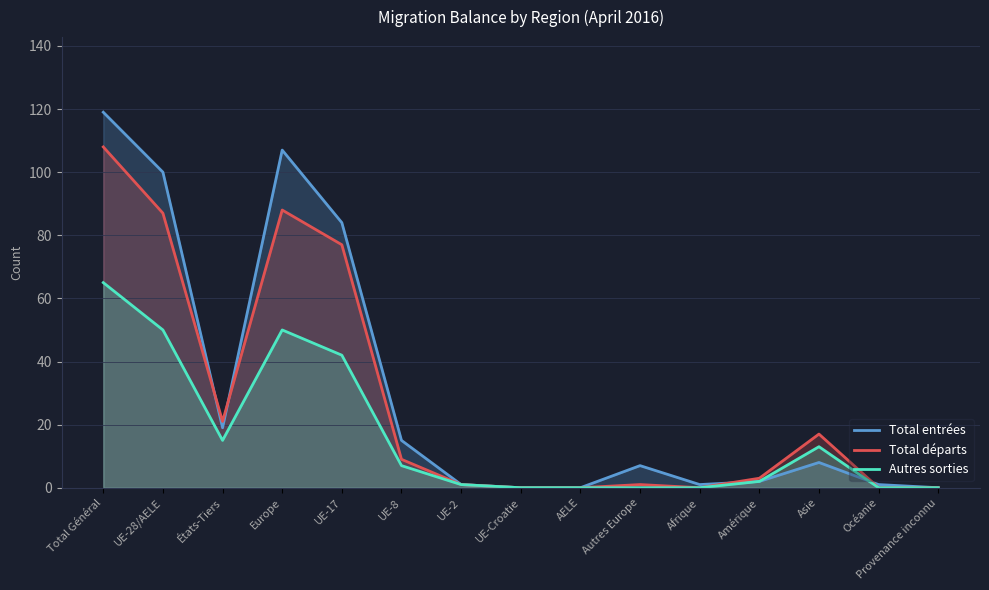

At which label is Total départs closest to 54?

UE-17